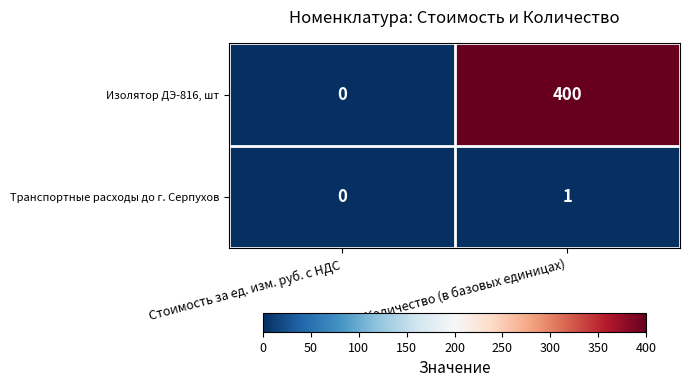

True or false: Транспортные расходы до г. Серпухов has a value of 0 at Стоимость за ед. изм. руб. с НДС.

True